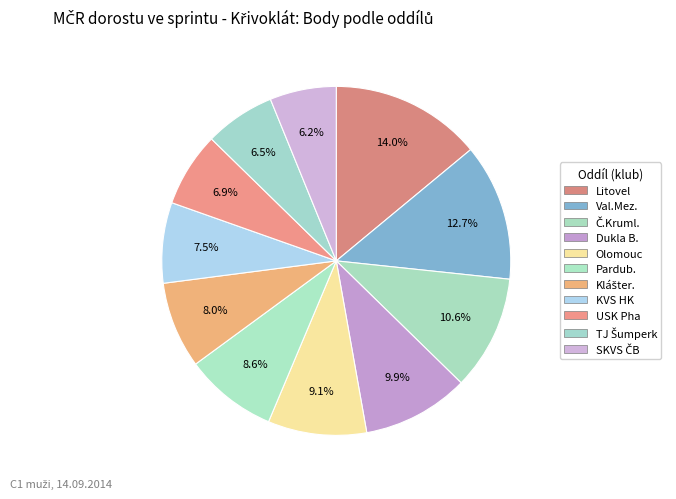

Do Olomouc and SKVS ČB together represent more than half of the pie?

No